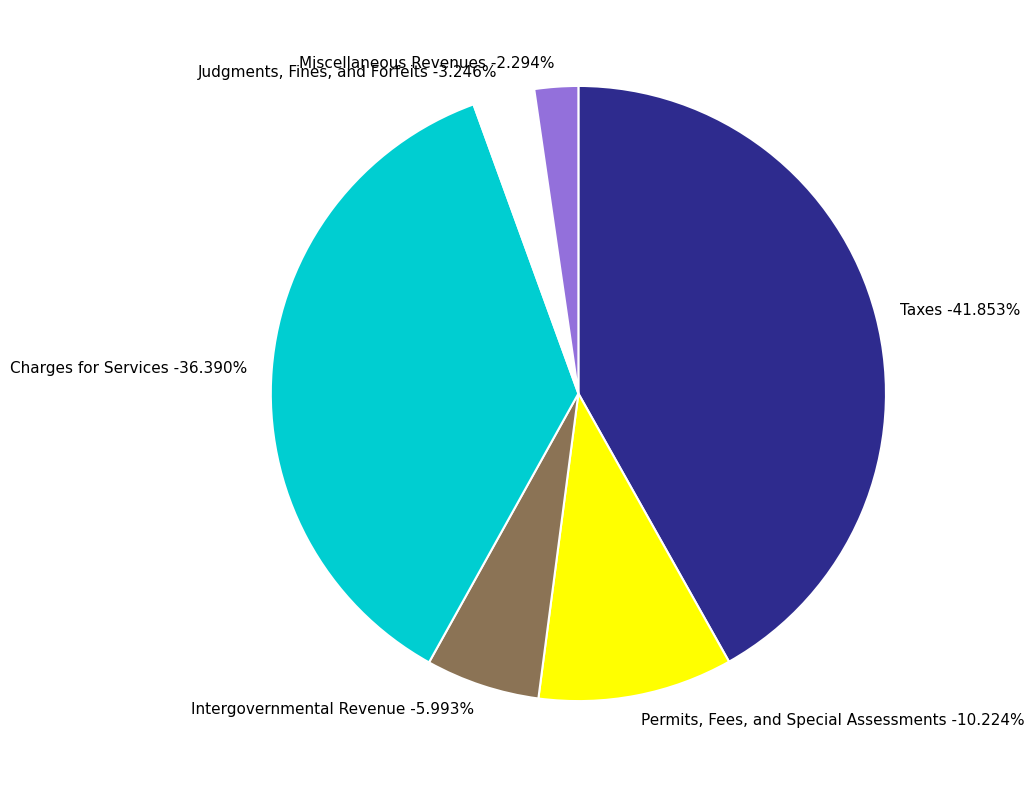

To the nearest percent, what portion does Permits, Fees, and Special Assessments represent?

10%